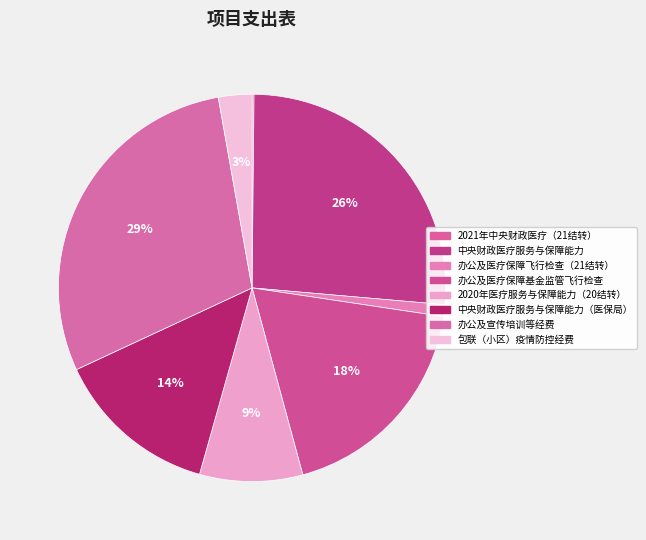

Does any single category account for the majority?

No